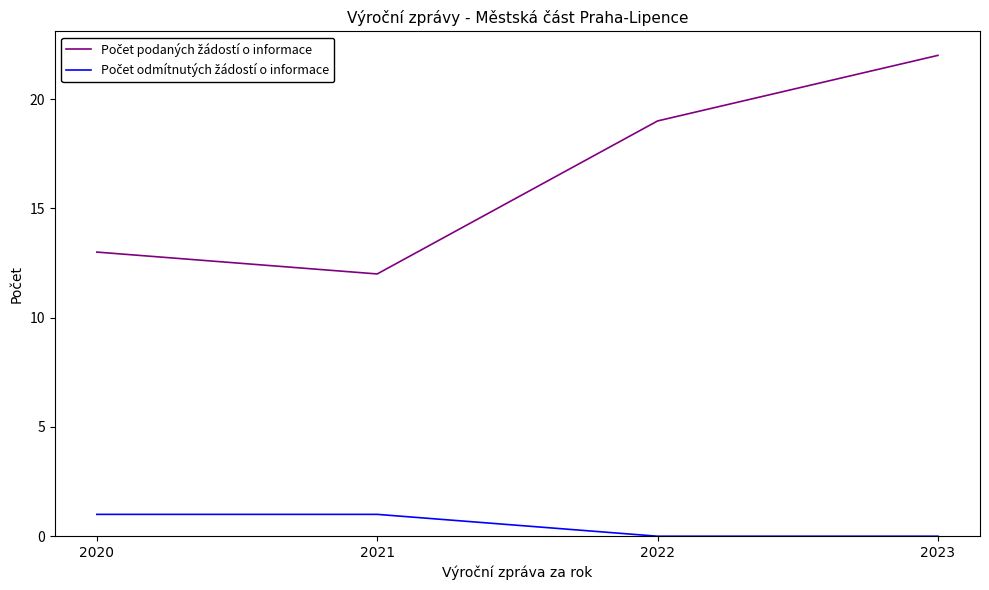

What is the spread (max minus min) of values at 2021?

11